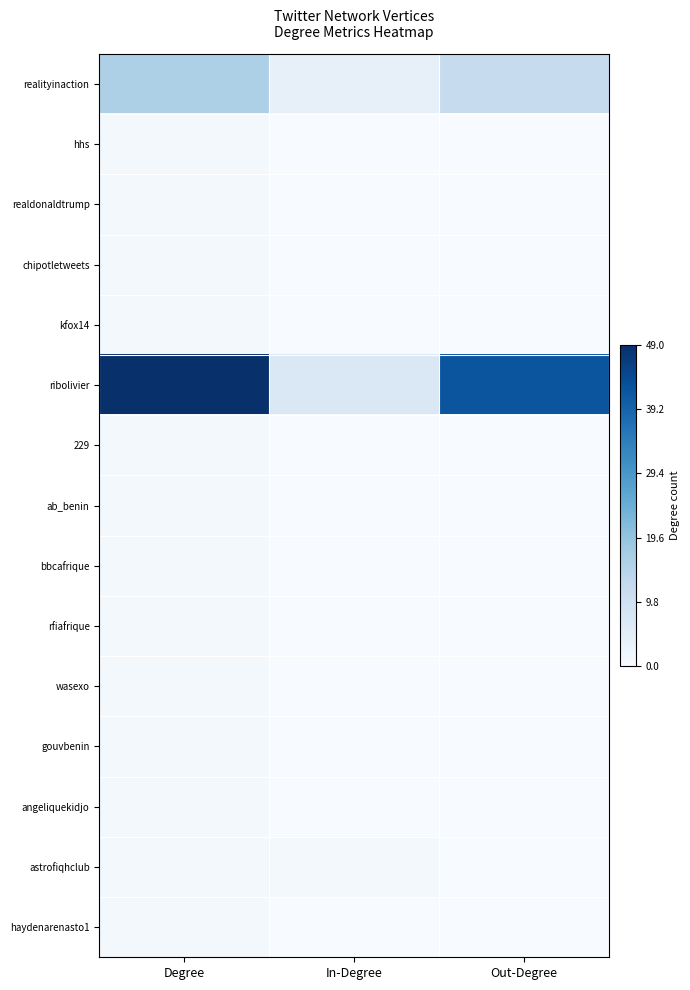

At Degree, list the series in order from smallest to largest.

hhs, realdonaldtrump, chipotletweets, kfox14, 229, ab_benin, bbcafrique, rfiafrique, wasexo, gouvbenin, angeliquekidjo, astrofiqhclub, haydenarenasto1, realityinaction, ribolivier